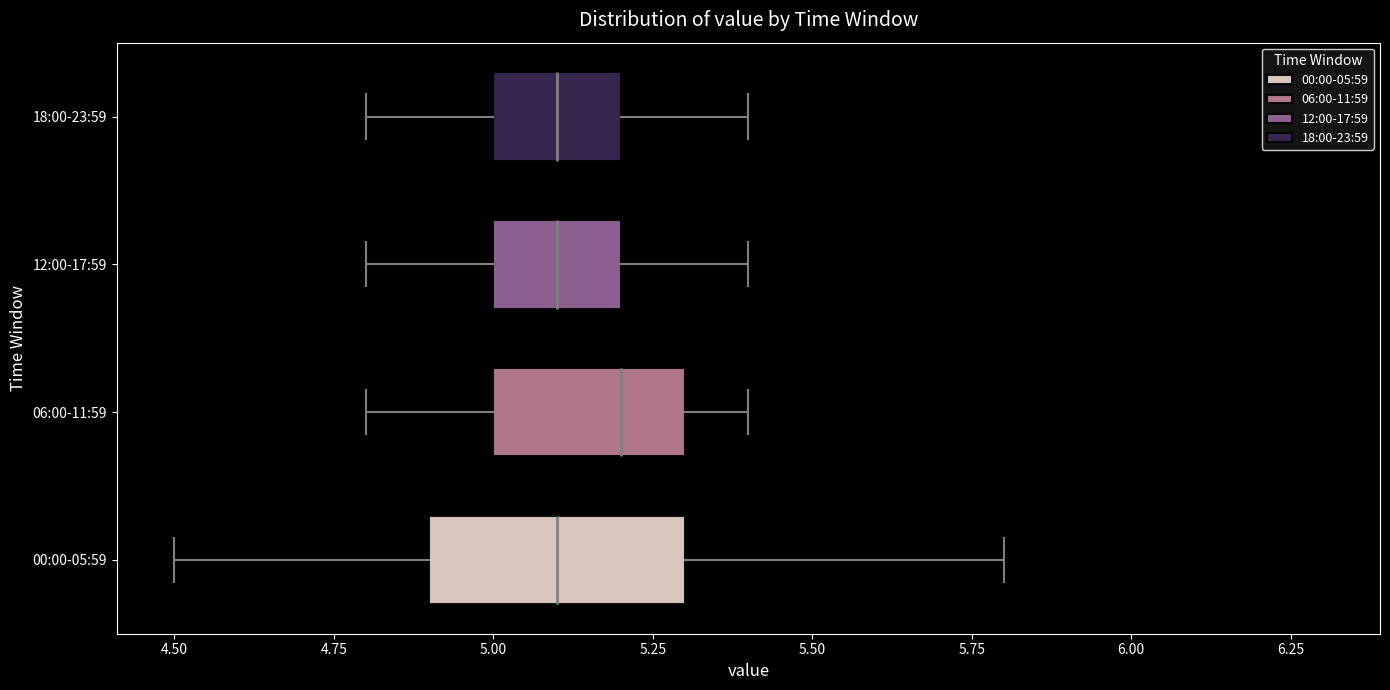

Reading bottom to top, transcribe this box plot: for each box, give where its median line is, the range the box spans, and where its two whiskers end, as read against the x-axis. The values are not printed on the chart, so give them approximately, as read against the axis.

00:00-05:59: median 5.1, box 4.9 to 5.3, whiskers 4.5 to 5.8
06:00-11:59: median 5.2, box 5.0 to 5.3, whiskers 4.8 to 5.4
12:00-17:59: median 5.1, box 5.0 to 5.2, whiskers 4.8 to 5.4
18:00-23:59: median 5.1, box 5.0 to 5.2, whiskers 4.8 to 5.4